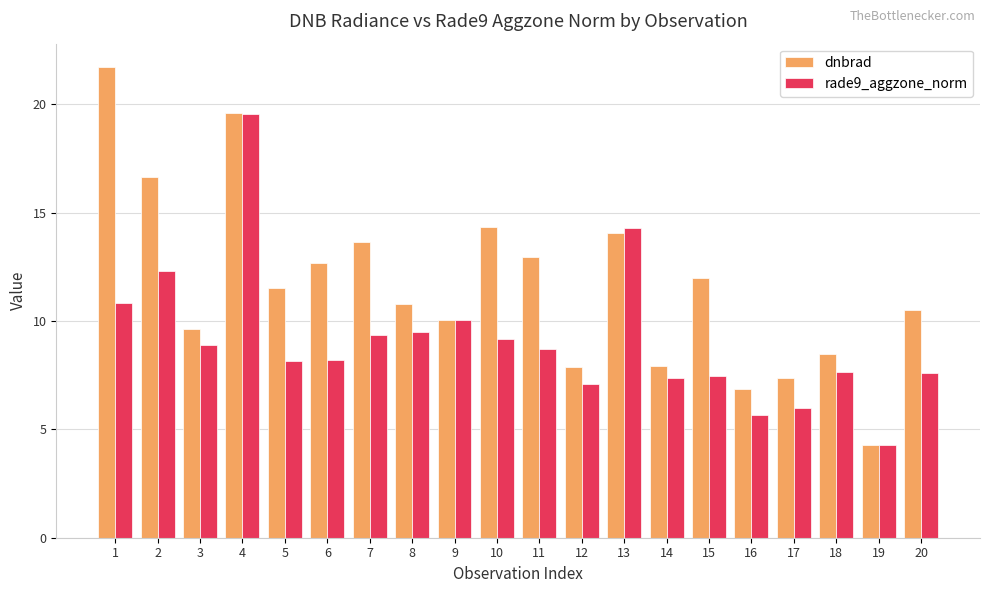

At which category does the chart reach its minimum across all series?

19